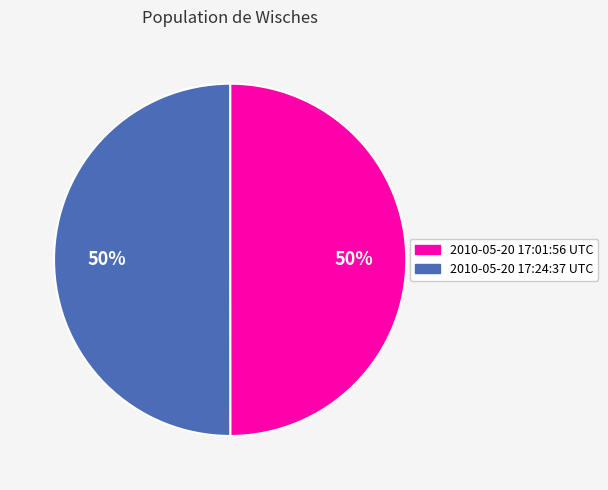

Combined, do 2010-05-20 17:24:37 UTC and 2010-05-20 17:01:56 UTC account for over 50%?

Yes